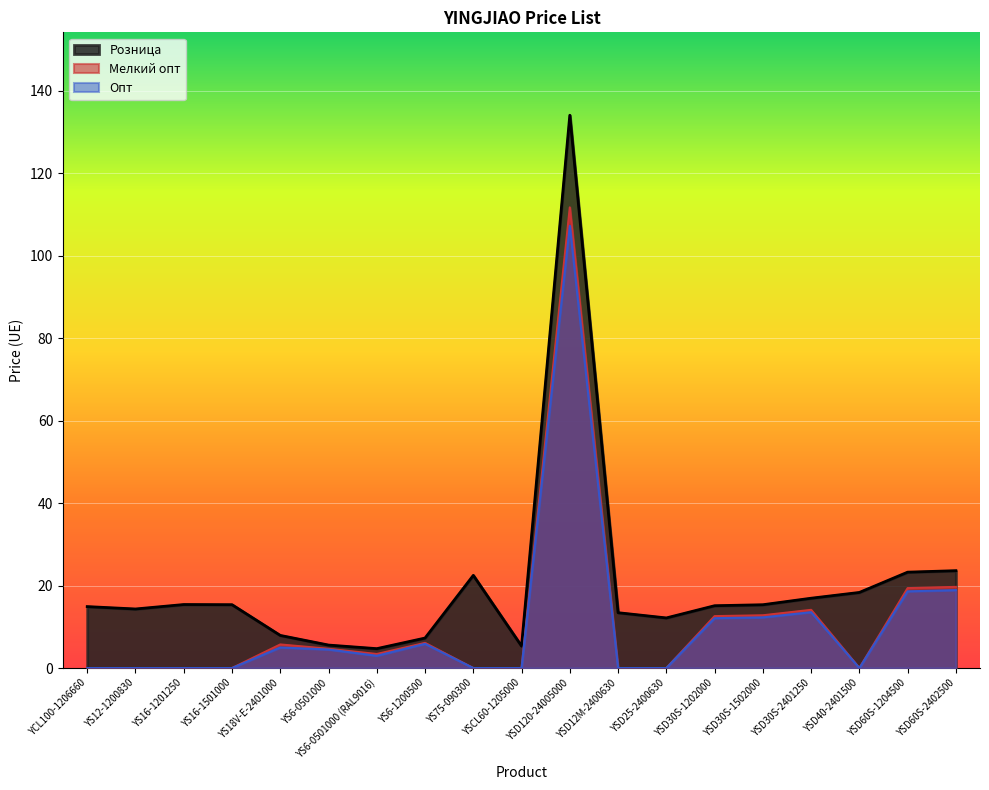

Reading right to left, list all the values displayed in this chart.

Розница: 23.6	23.2	18.3	16.9	15.3	15.1	12.2	13.4	134.1	5.3	22.5	7.3	4.7	5.6	7.9	15.4	15.4	14.3	14.9
Мелкий опт: 19.7	19.4	0.0	14.1	12.8	12.6	0.0	0.0	111.7	0.0	0.0	6.1	3.4	4.7	5.7	0.0	0.0	0.0	0.0
Опт: 18.9	18.6	0.0	13.5	12.3	12.1	0.0	0.0	107.2	0.0	0.0	5.9	3.0	4.5	5.0	0.0	0.0	0.0	0.0